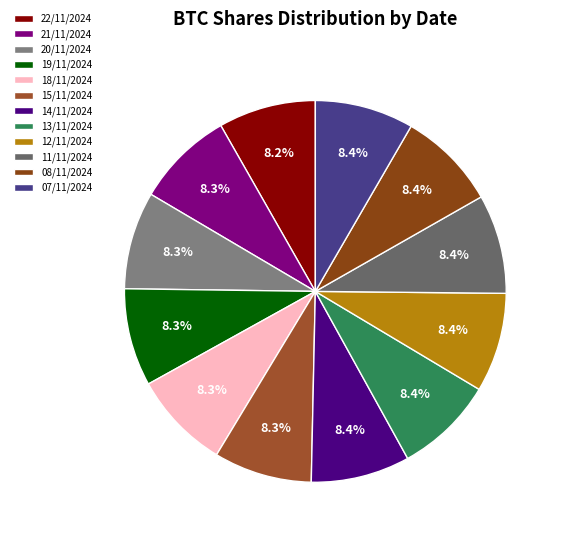

Approximately how many times larger is the value at 21/11/2024 compared to 11/11/2024?

1.0